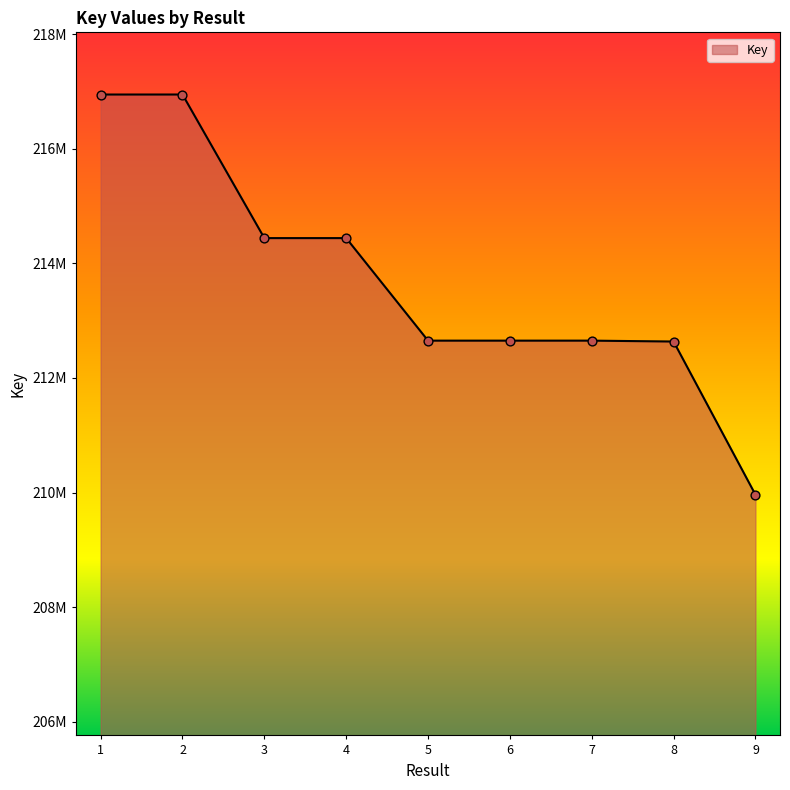

What is the change in value from 8 to 9?

-2672068